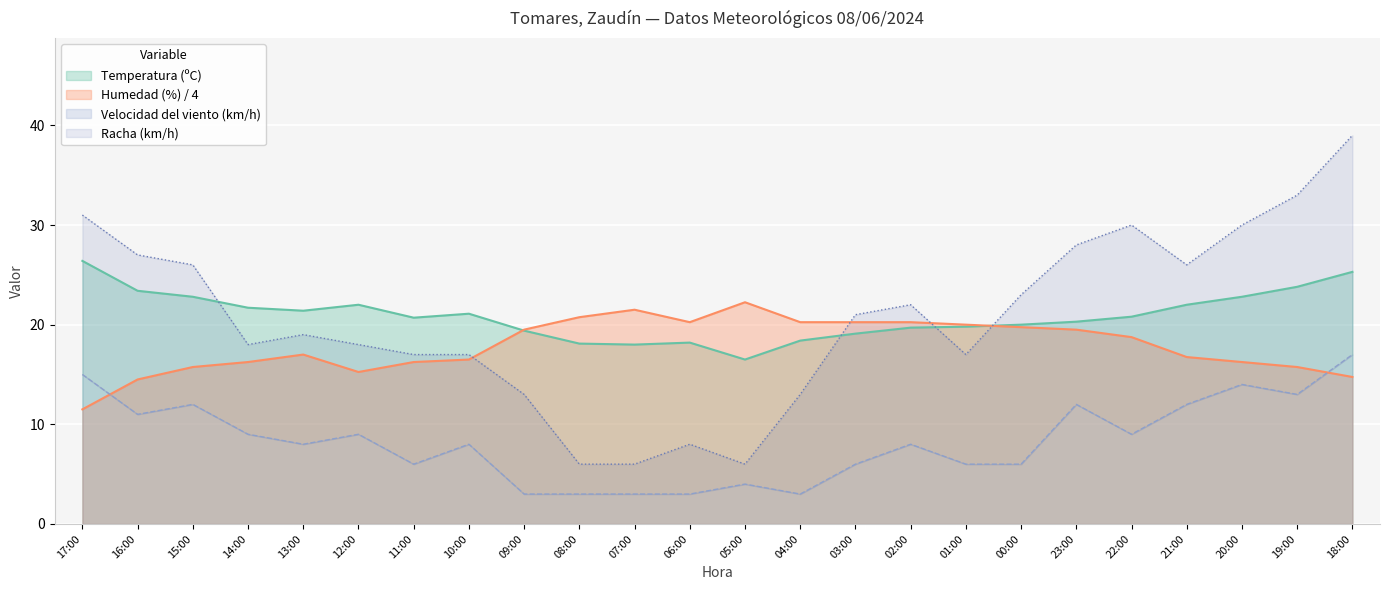

At which label does Racha (km/h) reach its minimum?

08:00